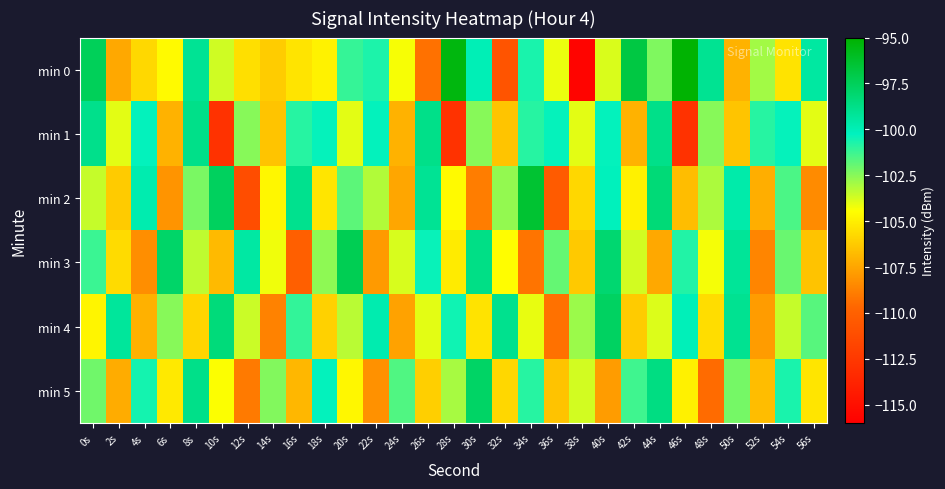

Reading left to right, extract all data points from this chart.

min 0: 0s=-97.5	2s=-107.4	4s=-105.8	6s=-104.6	8s=-99.1	10s=-103.7	12s=-105.5	14s=-106.2	16s=-105.3	18s=-104.9	20s=-101.1	22s=-100.7	24s=-104.3	26s=-109.3	28s=-95.4	30s=-100.0	32s=-110.8	34s=-100.7	36s=-104.1	38s=-115.7	40s=-103.8	42s=-96.9	44s=-102.4	46s=-95.1	48s=-99.0	50s=-107.1	52s=-102.9	54s=-105.4	56s=-99.5
min 1: 0s=-98.8	2s=-104.0	4s=-100.3	6s=-107.1	8s=-98.8	10s=-112.8	12s=-102.5	14s=-106.5	16s=-100.9	18s=-100.4	20s=-104.0	22s=-100.3	24s=-107.1	26s=-98.8	28s=-112.8	30s=-102.5	32s=-106.5	34s=-100.9	36s=-100.4	38s=-104.0	40s=-100.3	42s=-107.1	44s=-98.8	46s=-112.8	48s=-102.5	50s=-106.5	52s=-100.9	54s=-100.4	56s=-104.0
min 2: 0s=-103.5	2s=-106.2	4s=-99.8	6s=-108.1	8s=-102.3	10s=-97.6	12s=-111.2	14s=-104.7	16s=-98.9	18s=-105.3	20s=-101.8	22s=-103.2	24s=-107.5	26s=-99.1	28s=-104.6	30s=-108.9	32s=-102.7	34s=-96.4	36s=-110.3	38s=-105.8	40s=-100.2	42s=-104.9	44s=-98.3	46s=-106.7	48s=-103.1	50s=-99.7	52s=-107.2	54s=-101.5	56s=-108.4
min 3: 0s=-101.2	2s=-105.7	4s=-108.3	6s=-97.9	8s=-103.4	10s=-106.8	12s=-99.5	14s=-104.2	16s=-110.1	18s=-102.6	20s=-97.3	22s=-107.9	24s=-103.8	26s=-100.4	28s=-105.1	30s=-98.7	32s=-104.5	34s=-109.2	36s=-101.9	38s=-106.3	40s=-98.1	42s=-103.7	44s=-107.4	46s=-100.8	48s=-104.3	50s=-99.2	52s=-108.6	54s=-102.0	56s=-106.5
min 4: 0s=-104.8	2s=-99.3	4s=-107.1	6s=-102.5	8s=-105.9	10s=-98.4	12s=-103.6	14s=-108.7	16s=-101.1	18s=-106.0	20s=-103.3	22s=-99.8	24s=-107.6	26s=-104.0	28s=-100.5	30s=-105.4	32s=-98.9	34s=-104.1	36s=-109.3	38s=-102.8	40s=-97.7	42s=-106.2	44s=-103.9	46s=-100.1	48s=-105.6	50s=-99.0	52s=-107.8	54s=-103.5	56s=-101.7
min 5: 0s=-102.1	2s=-107.3	4s=-100.6	6s=-105.2	8s=-98.8	10s=-104.4	12s=-109.0	14s=-102.4	16s=-106.9	18s=-100.3	20s=-104.7	22s=-108.2	24s=-101.6	26s=-106.1	28s=-103.0	30s=-97.8	32s=-105.8	34s=-100.9	36s=-106.5	38s=-103.7	40s=-107.8	42s=-101.3	44s=-98.6	46s=-104.9	48s=-109.5	50s=-102.2	52s=-106.7	54s=-100.7	56s=-105.3